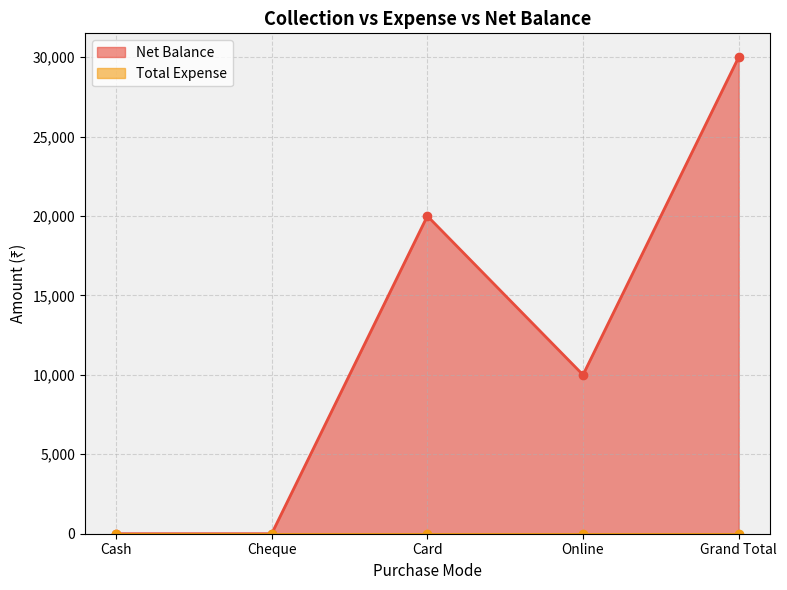

True or false: Net Balance has a value of 0 at Cash.

True